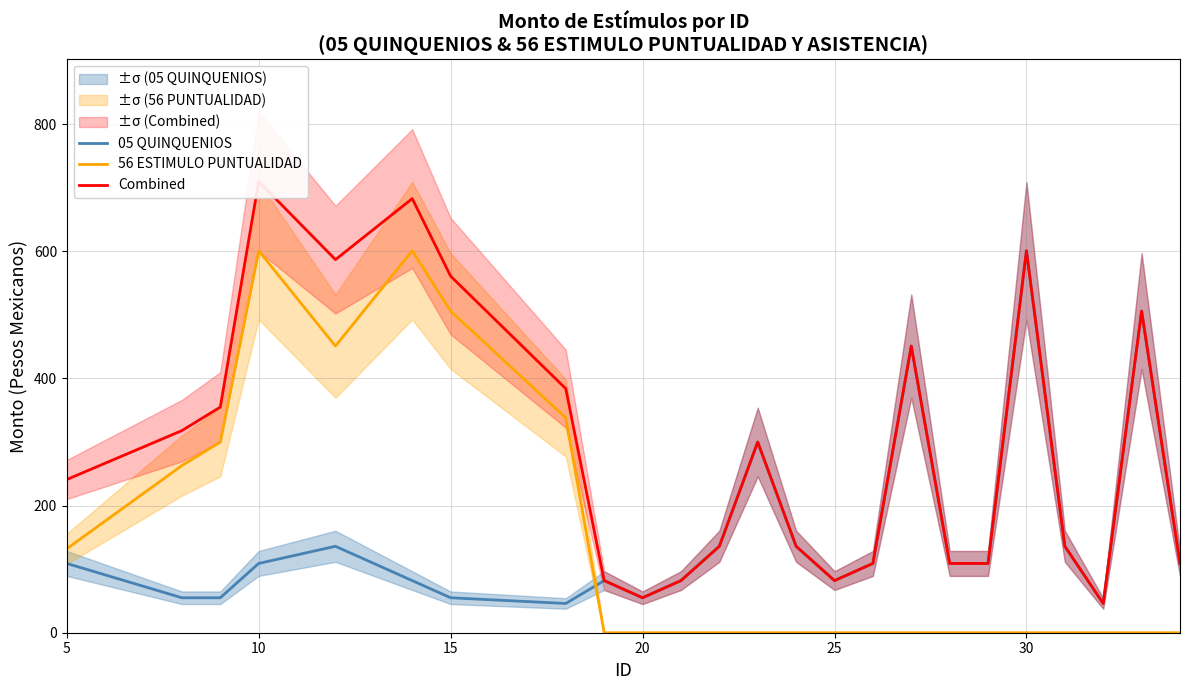

The value of 05 QUINQUENIOS at 20 is 27. True or false?

False